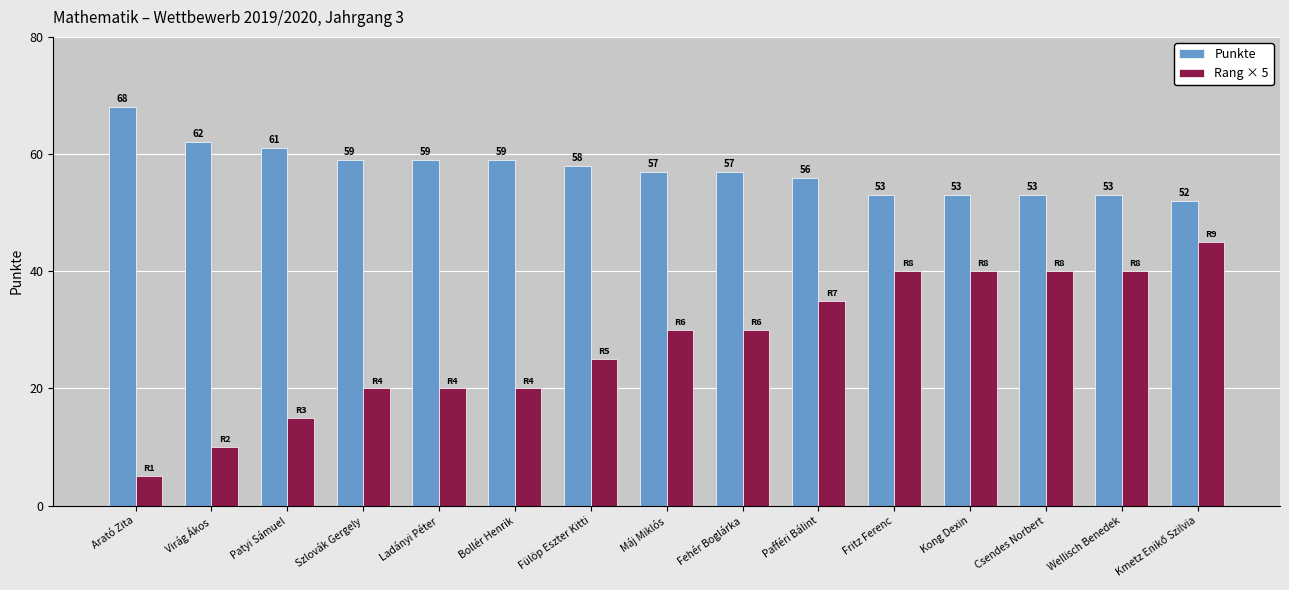

At which category does the chart reach its peak across all series?

Arató Zita